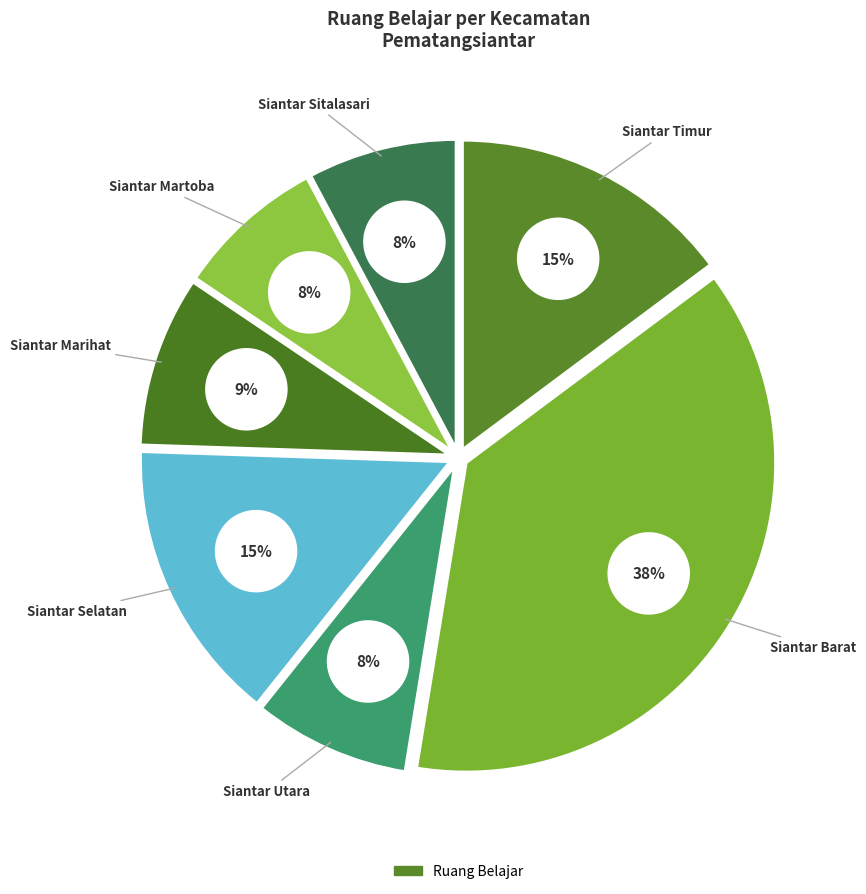

How many slices are in this pie chart?

7